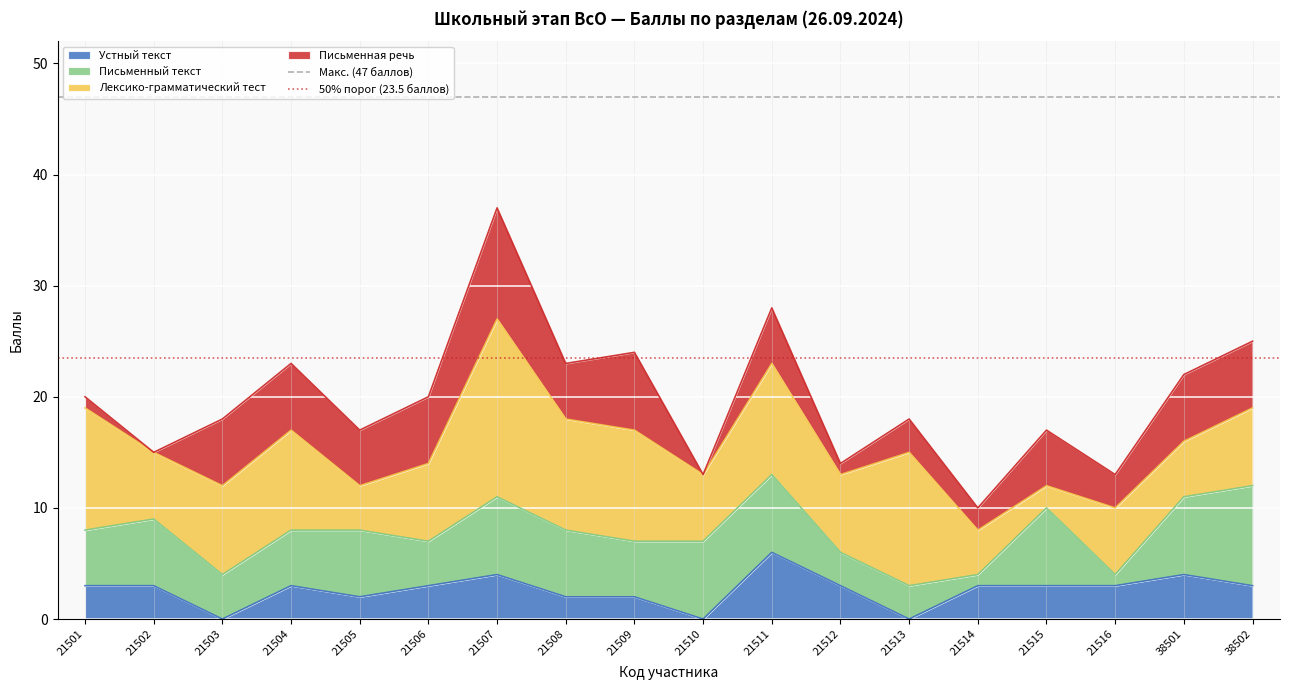

Which category has the highest value in the Устный текст series?

21511